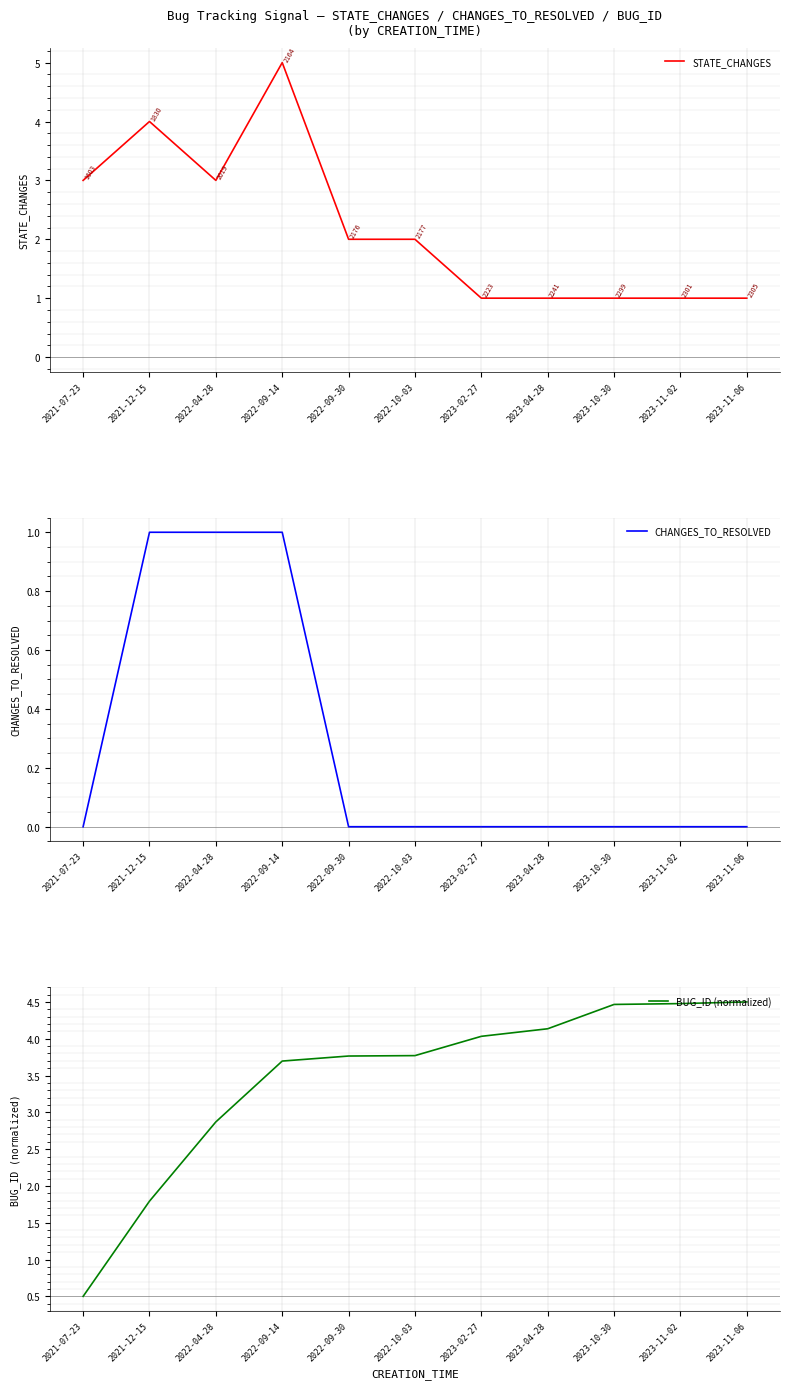

Reading left to right, what are all the values shown in this chart?

STATE_CHANGES: 3.0	4.0	3.0	5.0	2.0	2.0	1.0	1.0	1.0	1.0	1.0
CHANGES_TO_RESOLVED: 0.0	1.0	1.0	1.0	0.0	0.0	0.0	0.0	0.0	0.0	0.0
BUG_ID (normalized): 0.5	1.8	2.9	3.7	3.8	3.8	4.0	4.1	4.5	4.5	4.5